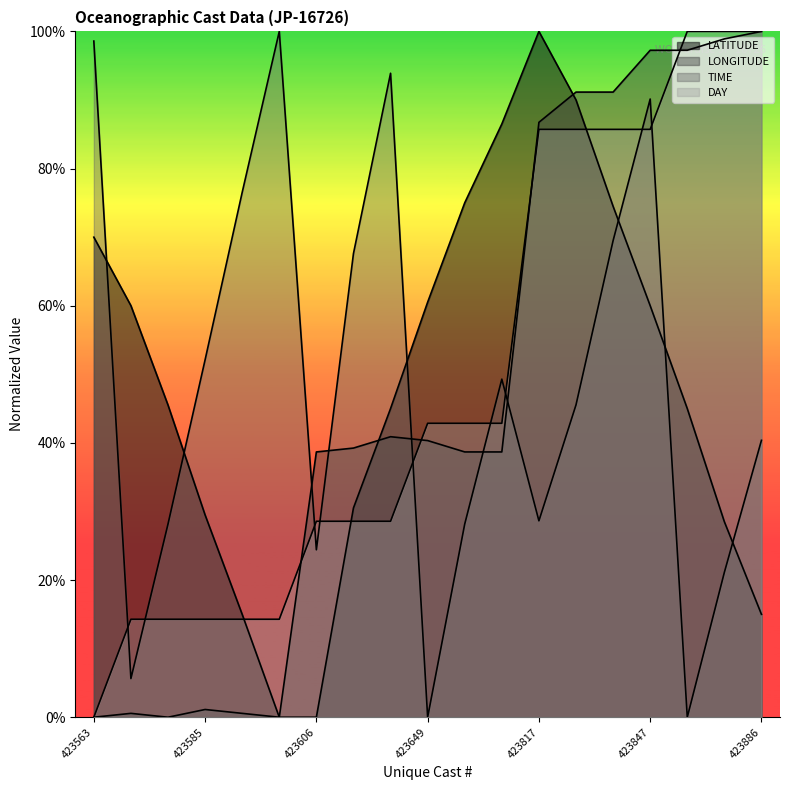

What is the average value of the TIME series?

48.4